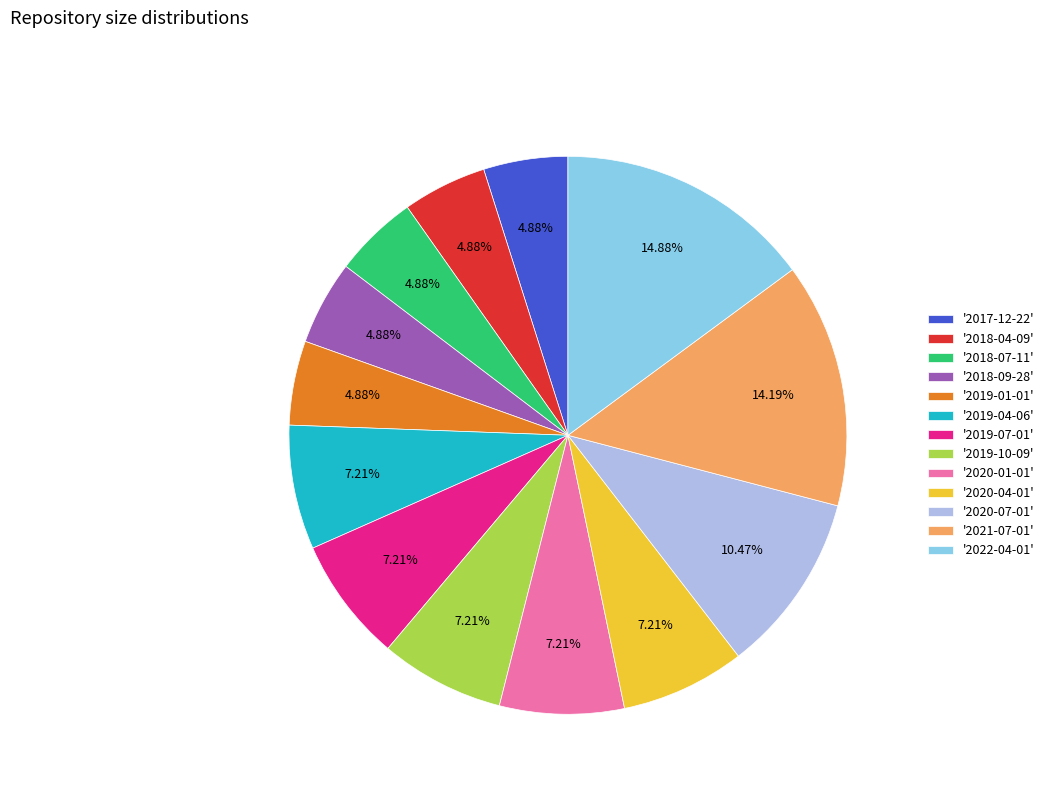

Is there any slice that represents more than half of the pie?

No